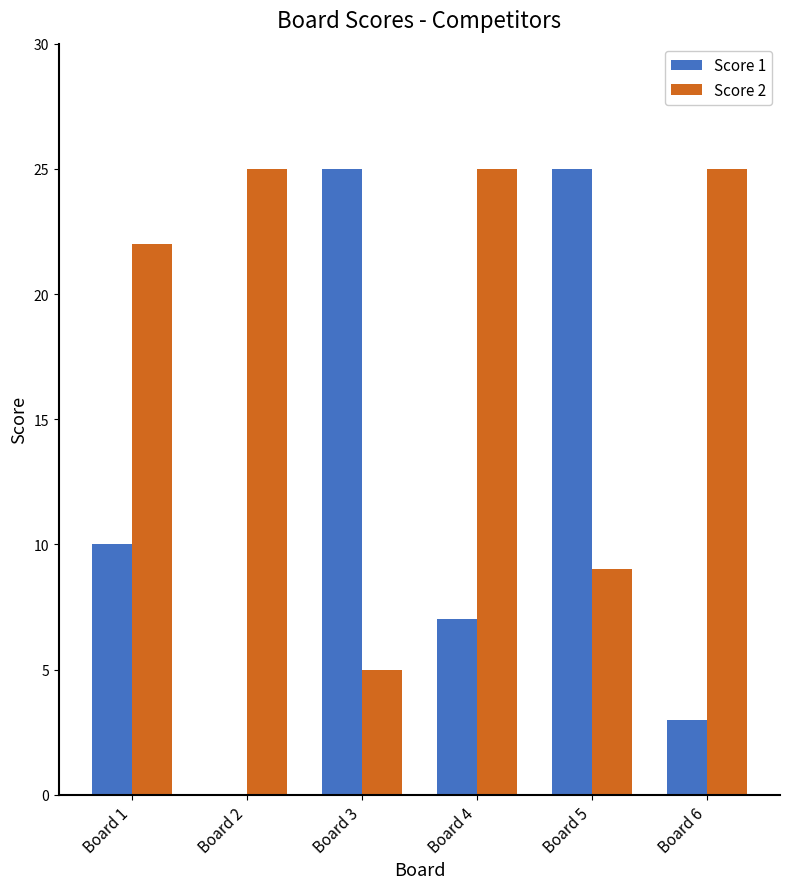

How many groups of bars are there?

6